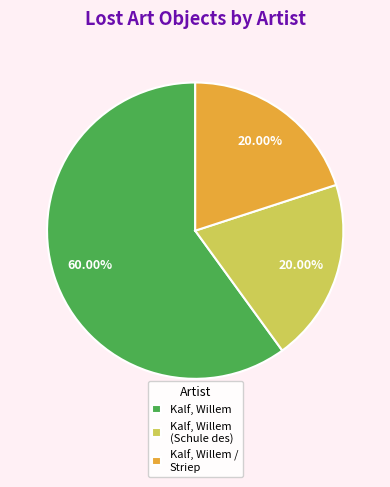

What is the largest slice in the pie chart?

Kalf, Willem